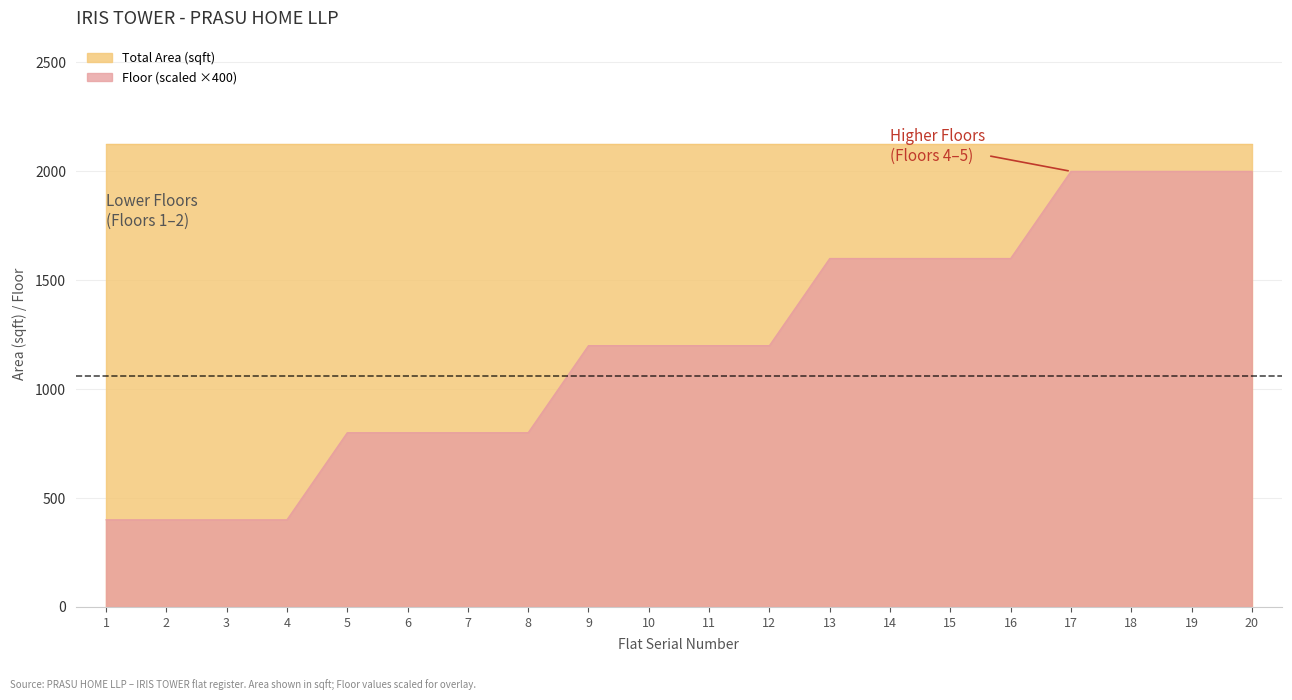

List the labels in order of value, smallest first.

1, 2, 3, 4, 5, 6, 7, 8, 9, 10, 11, 12, 13, 14, 15, 16, 17, 18, 19, 20